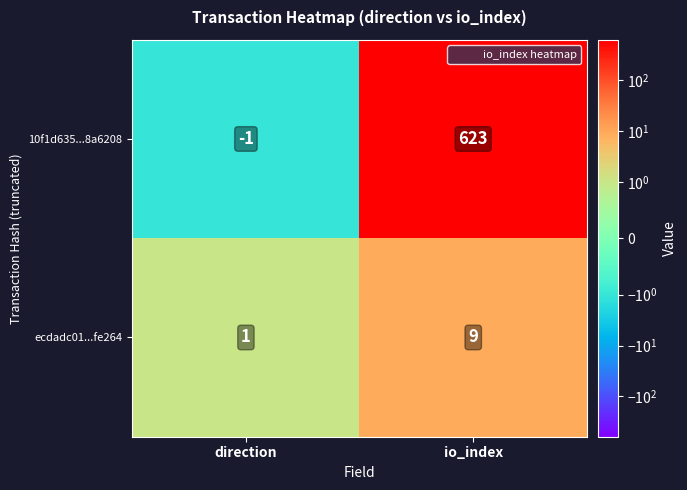

What is the sum of the ecdadc01...fe264 values at direction and io_index?

10